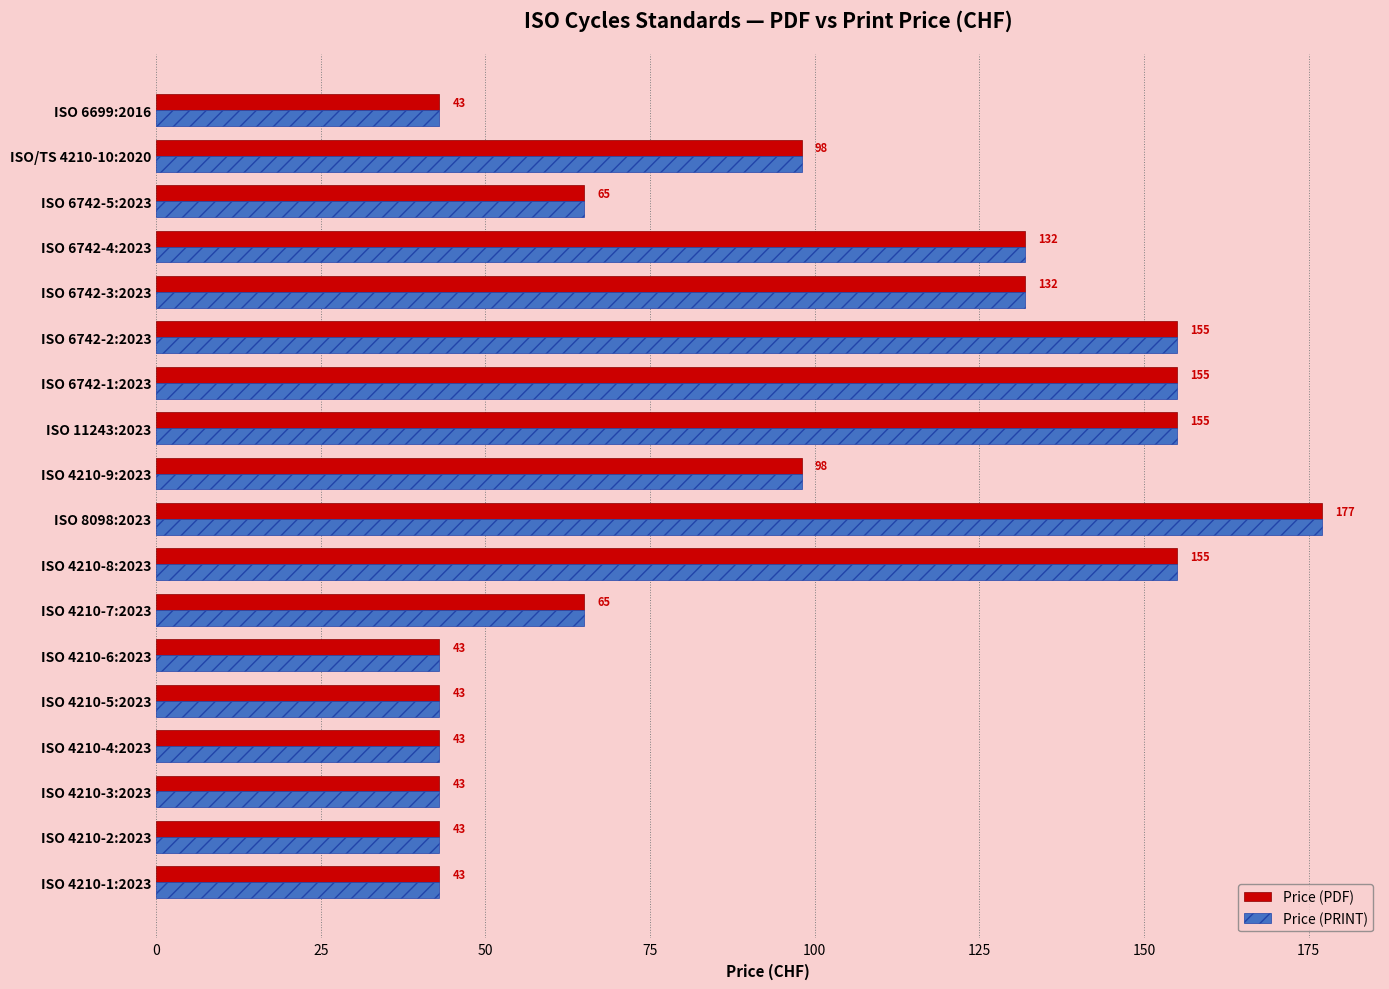

At which category is the sum across all series the highest?

ISO 8098:2023